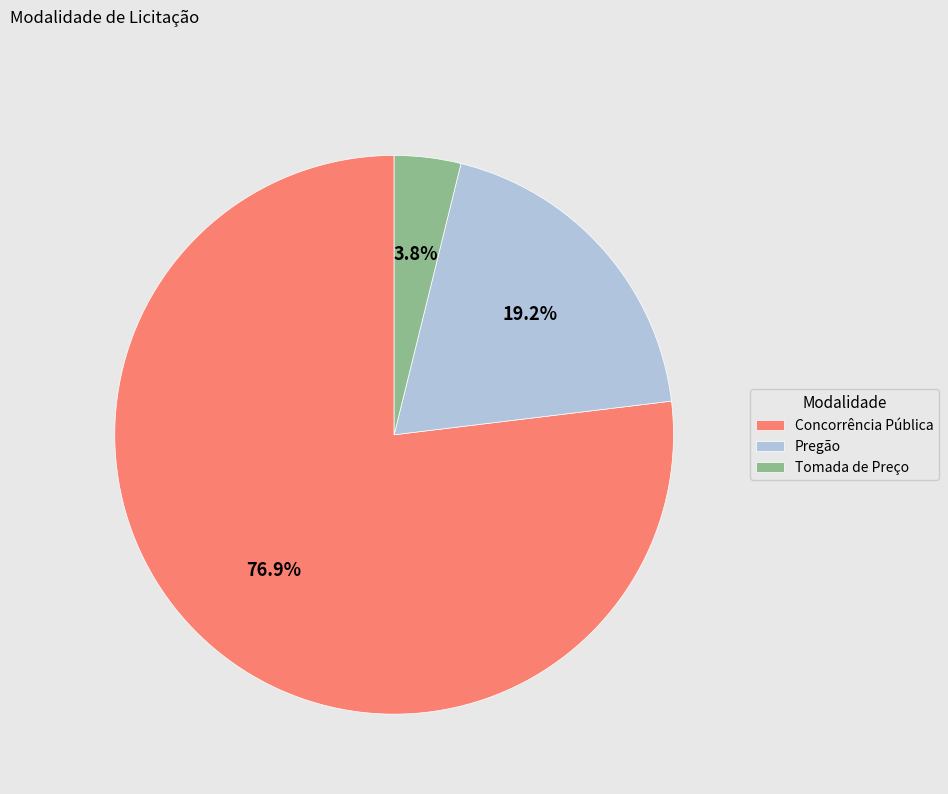

What is the largest slice in the pie chart?

Concorrência Pública